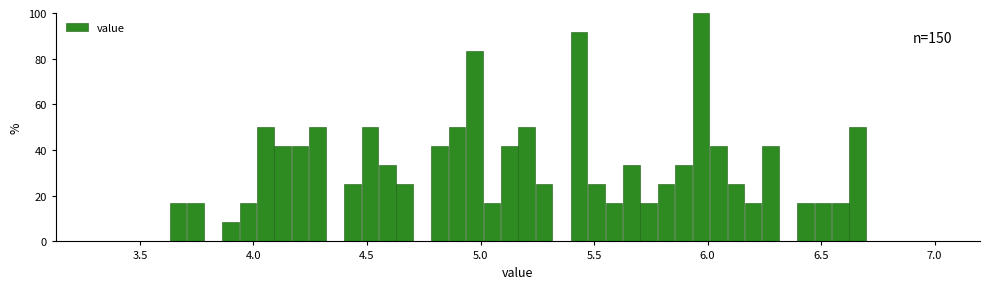

Around what value on the x-axis is the tallest bar? Give the approximate position of its centre, as read against the axis.

5.95